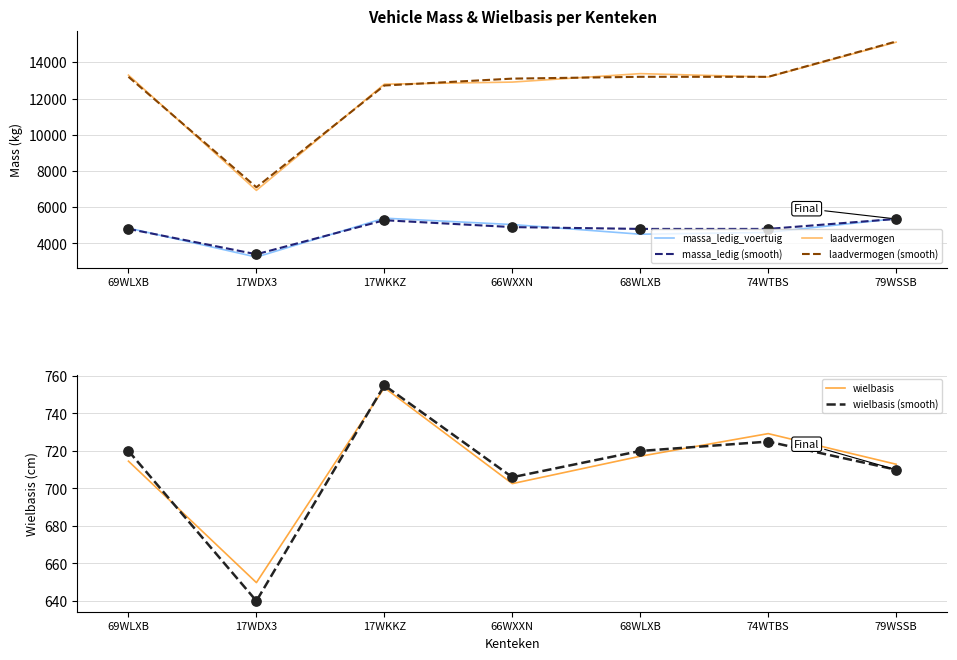

Is the value of massa_ledig_voertuig at 17WDX3 greater than the value of wielbasis at 74WTBS?

Yes